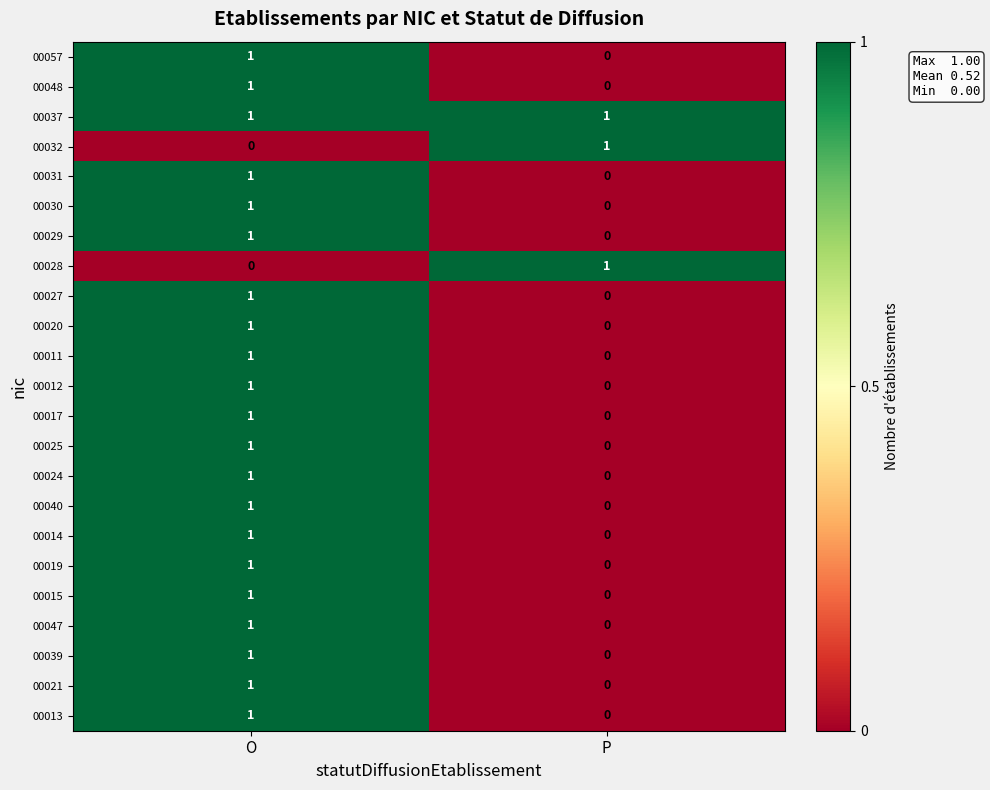

List the labels in order of 00020 value, smallest first.

P, O